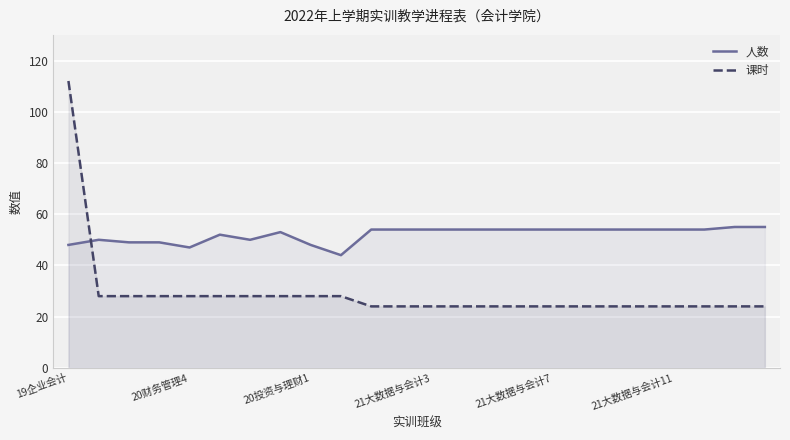

How many series are shown in this chart?

2